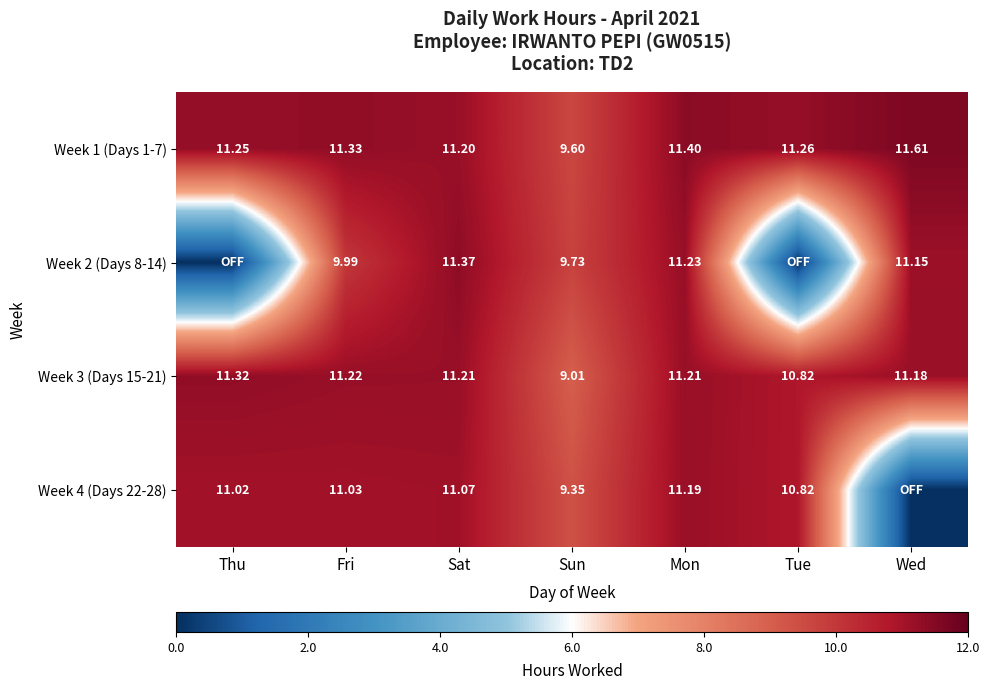

At which label does Week 3 (Days 15-21) first exceed 11?

Thu